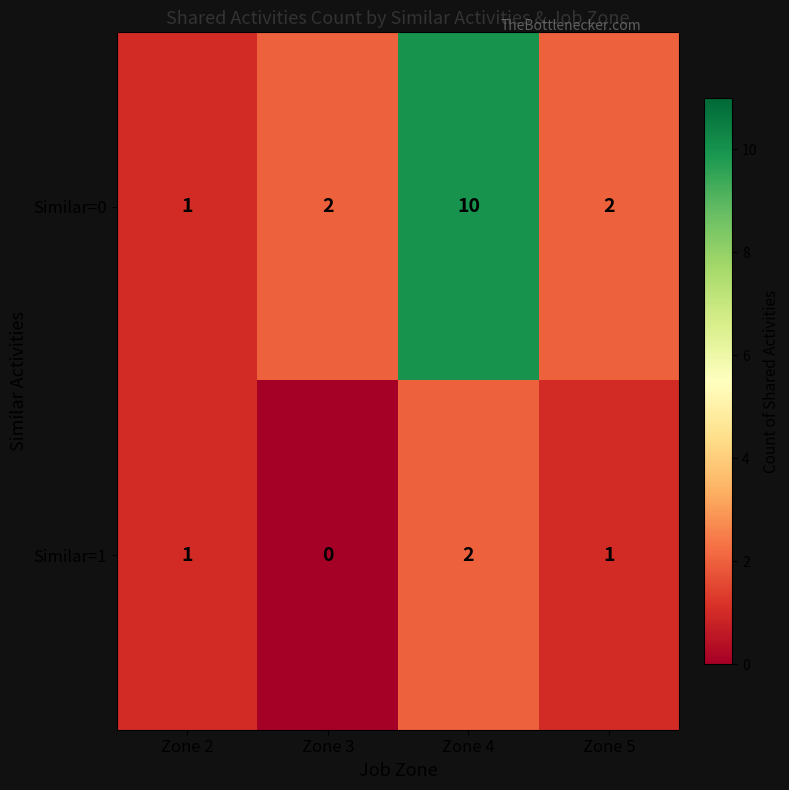

At which category is the sum across all series the highest?

Zone 4